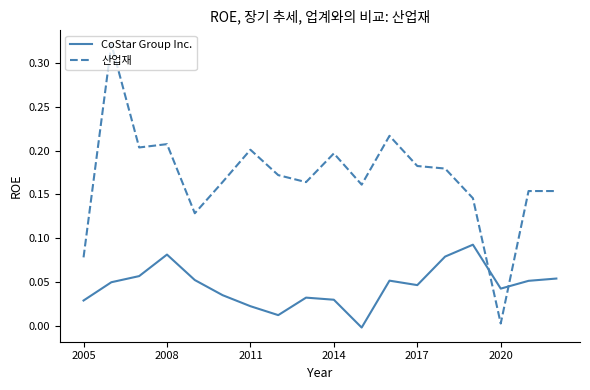

List the series in order of their peak value, highest first.

산업재, CoStar Group Inc.